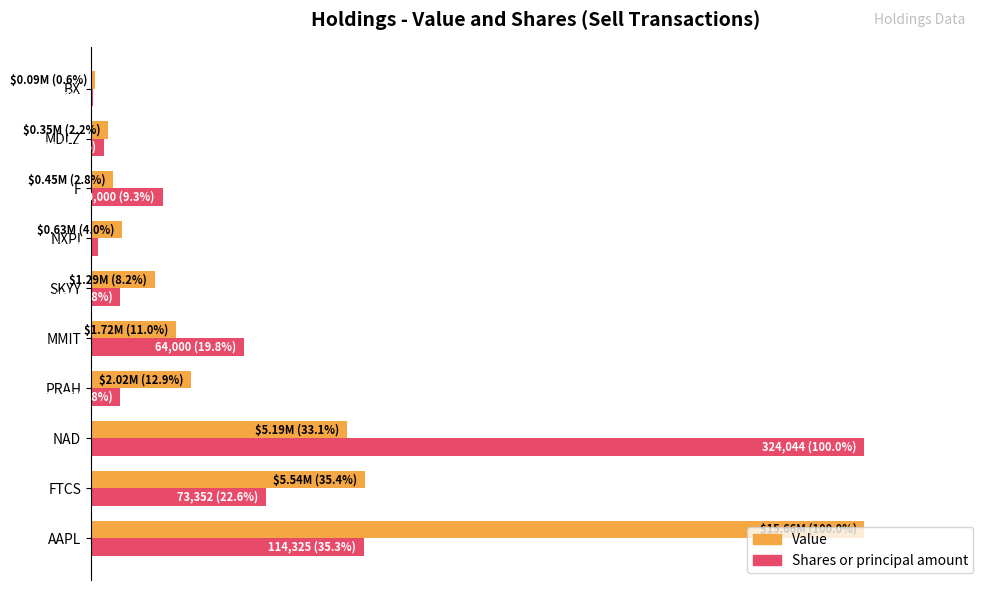

What position from the right is F?

3